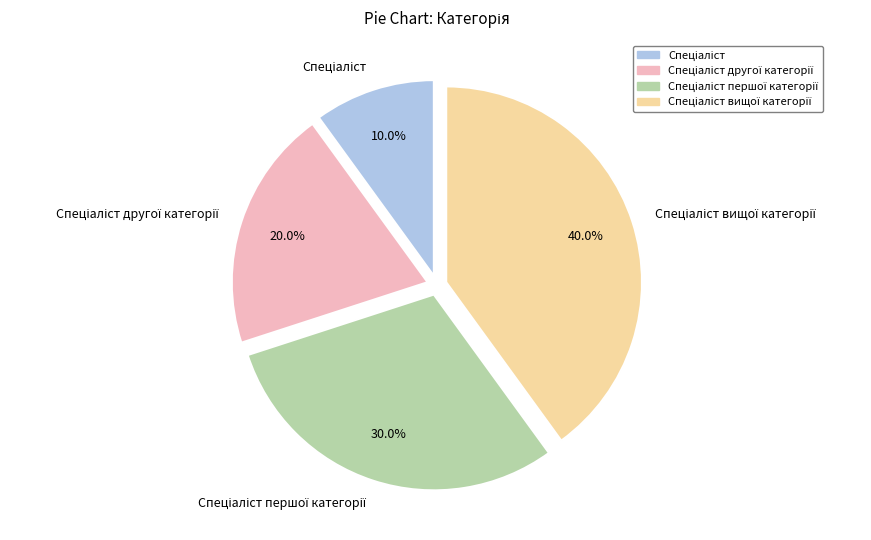

Is there any slice that represents more than half of the pie?

No